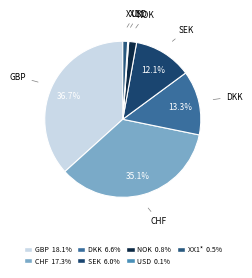

Is CHF the majority of the pie?

No